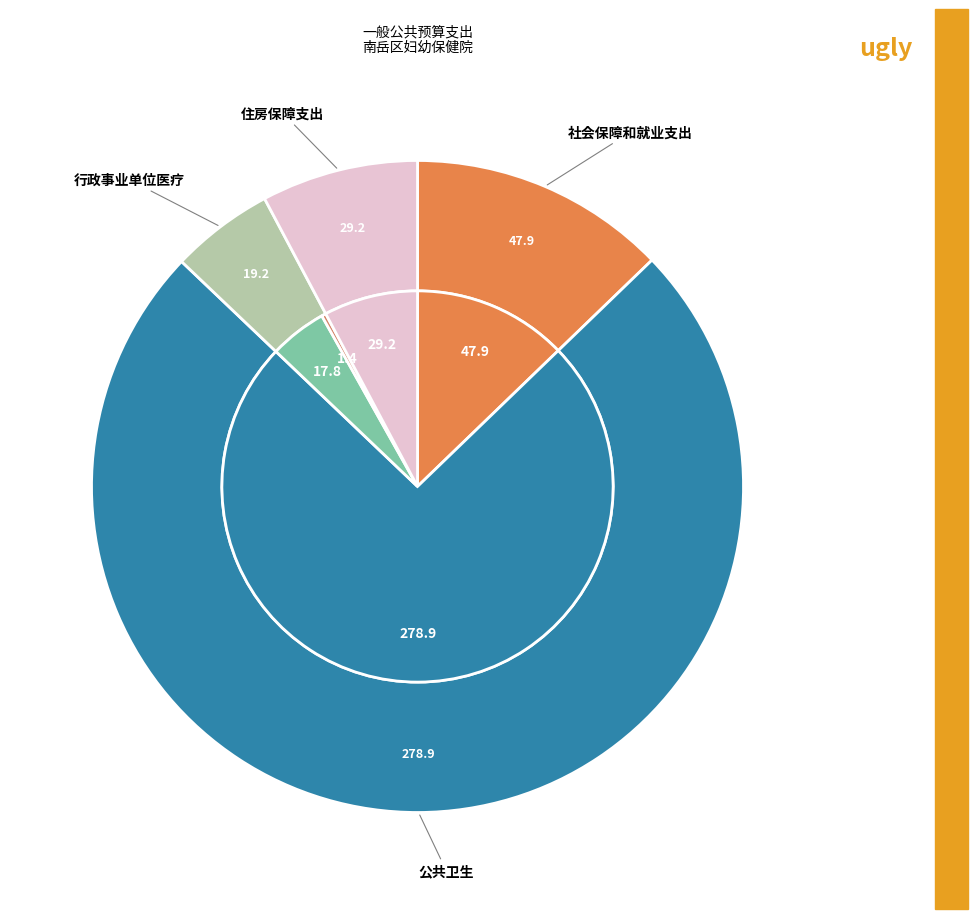

True or false: 公共卫生 accounts for 69% of the total.

False